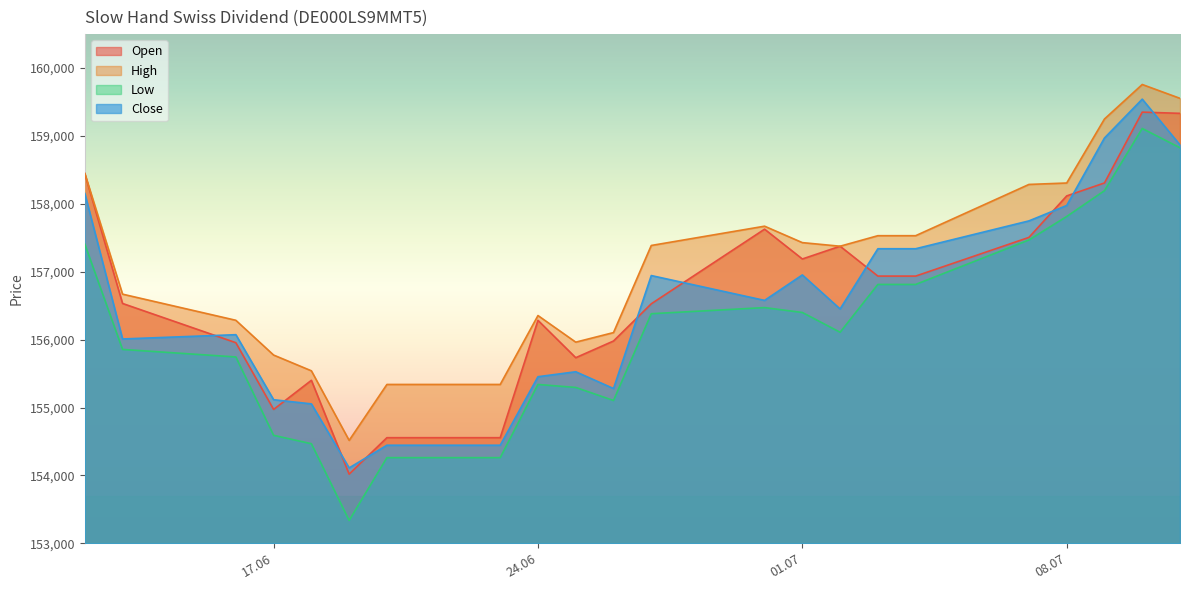

At which category is the sum across all series the highest?

10.07.2025